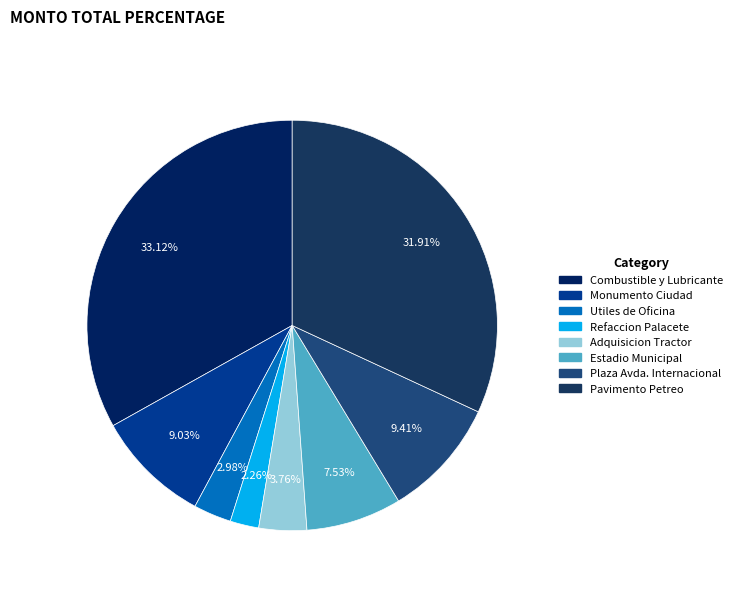

Does any single category account for the majority?

No